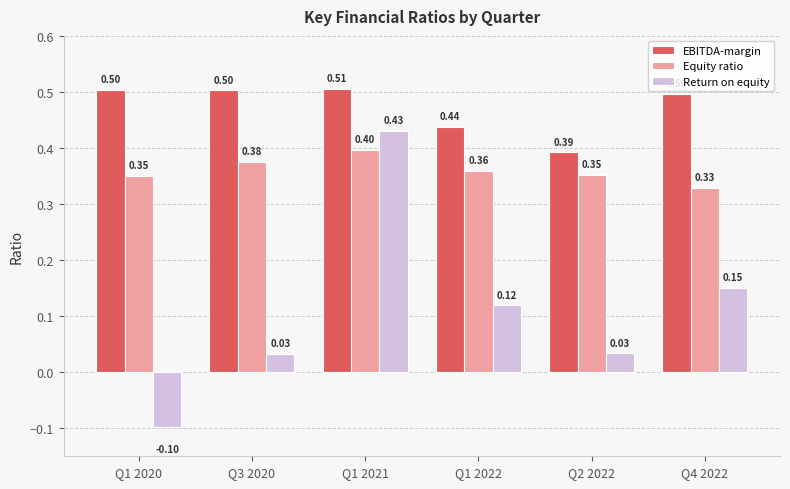

How many bars are there in each group?

3